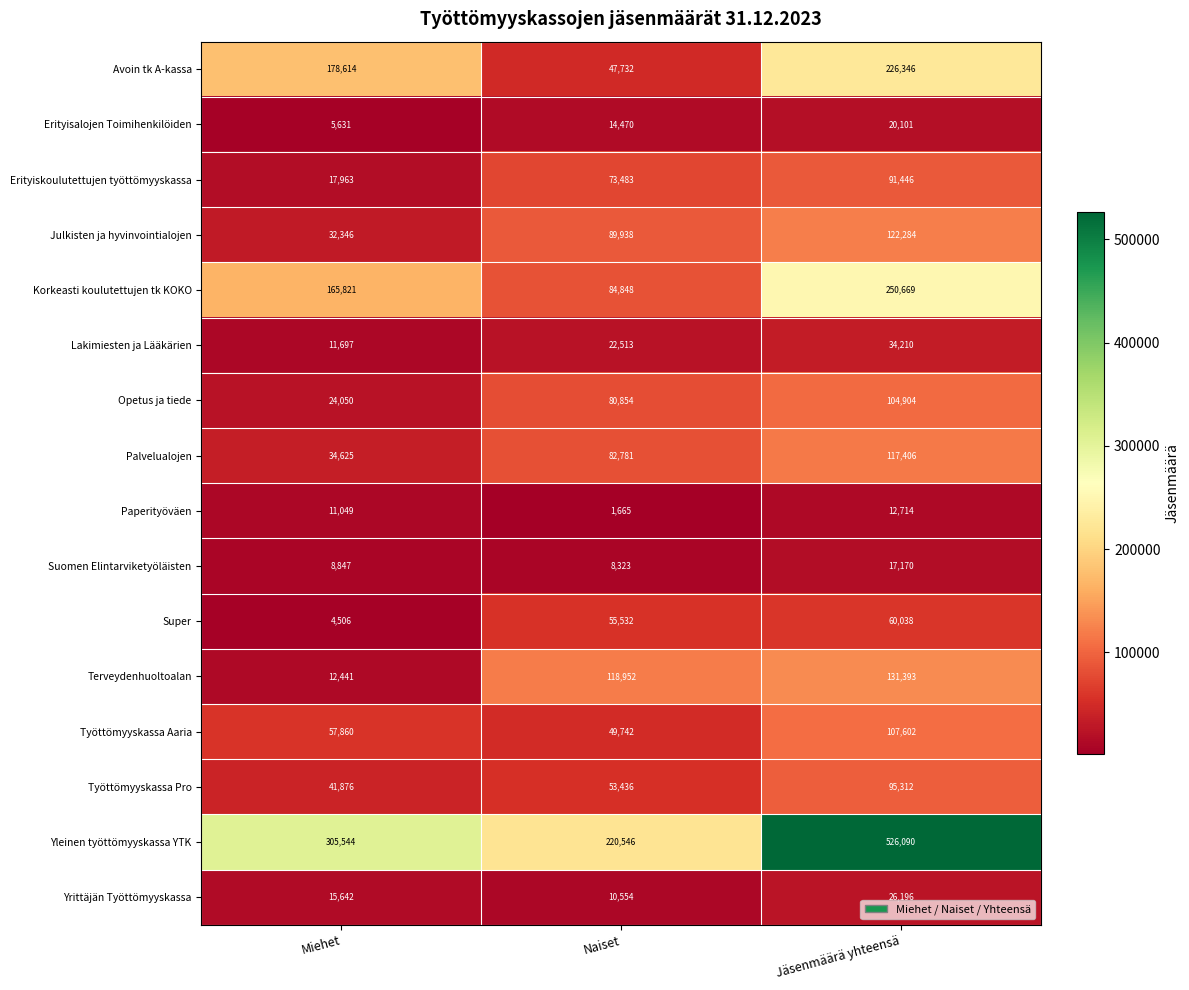

What is the average value of the Yleinen työttömyyskassa YTK series?

350727